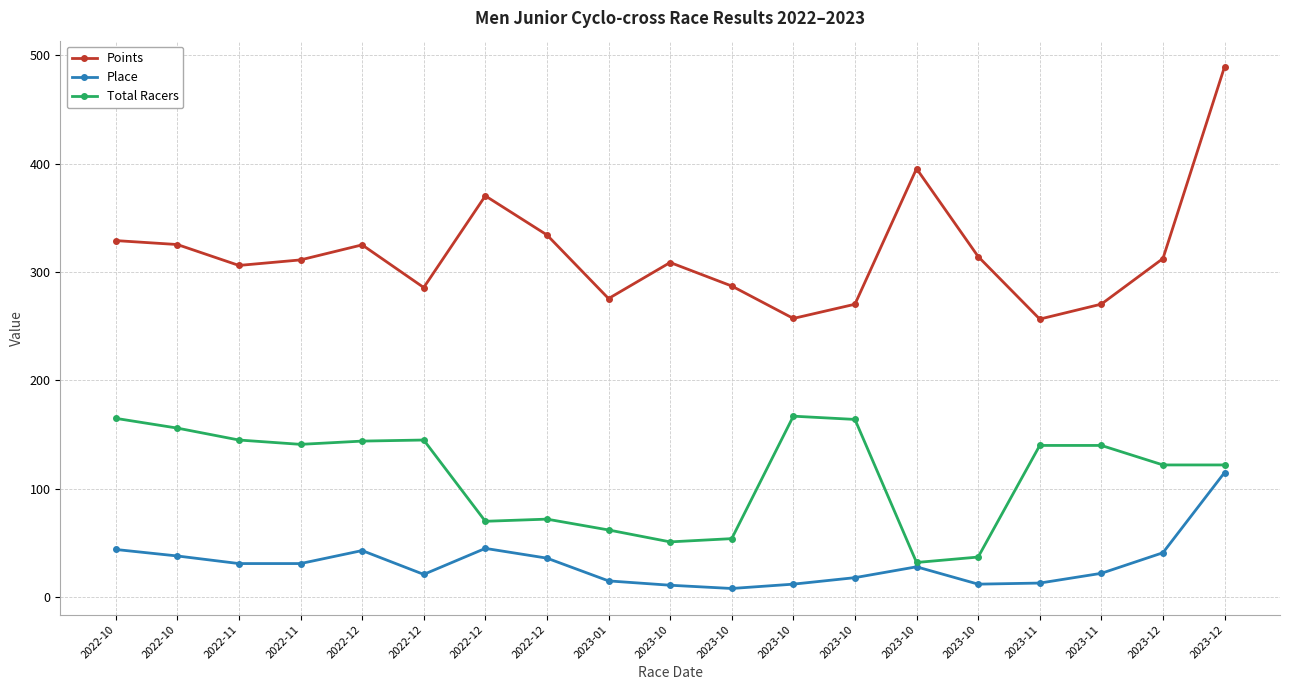

Reading left to right, what are all the values shown in this chart?

Points: 329.0	325.4	306.1	311.2	325.1	285.7	370.3	334.2	275.5	308.8	287.1	257.2	270.3	395.4	314.3	256.6	270.4	312.5	489.4
Place: 44.0	38.0	31.0	31.0	43.0	21.0	45.0	36.0	15.0	11.0	8.0	12.0	18.0	28.0	12.0	13.0	22.0	41.0	115.0
Total Racers: 165.0	156.0	145.0	141.0	144.0	145.0	70.0	72.0	62.0	51.0	54.0	167.0	164.0	32.0	37.0	140.0	140.0	122.0	122.0